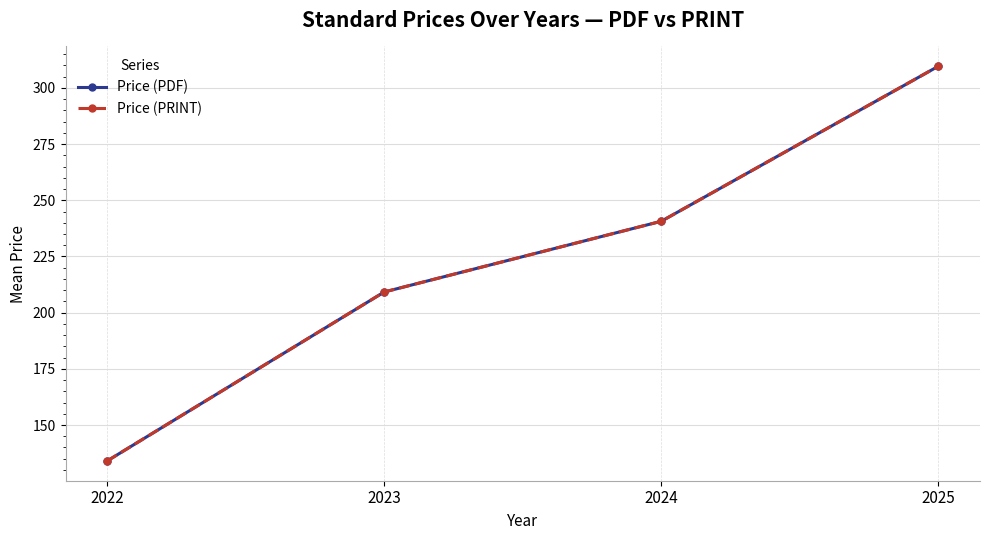

At how many categories does at least one series exceed 162?

3